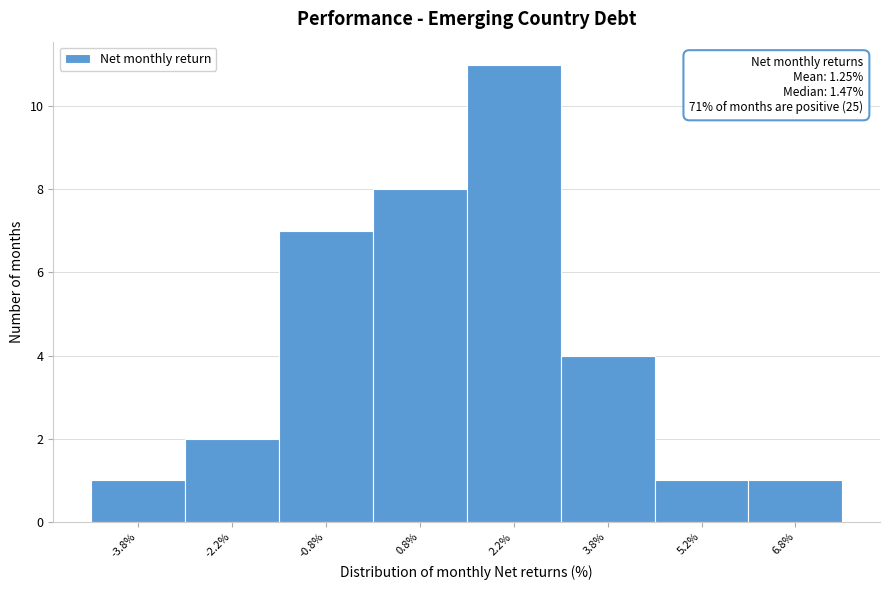

Which range on the x-axis has the tallest bar?

1.5 to 3.0